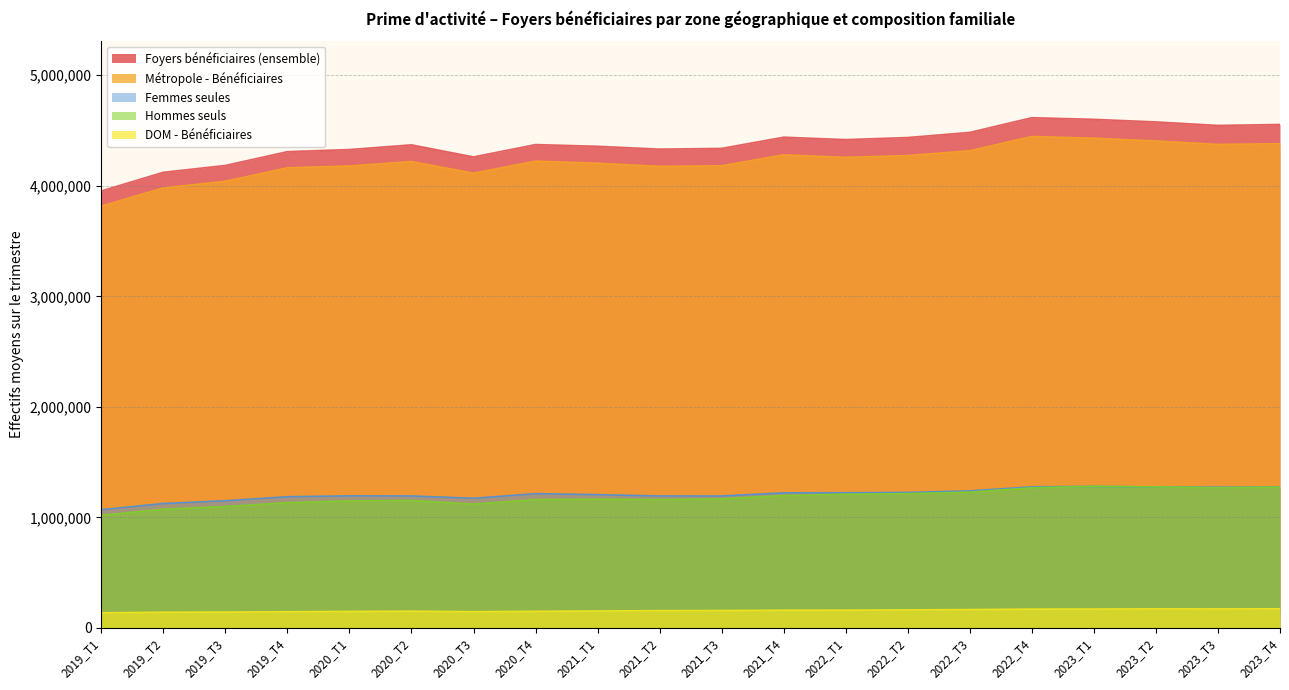

True or false: Métropole - Bénéficiaires and Foyers bénéficiaires (ensemble) cross at least once.

False